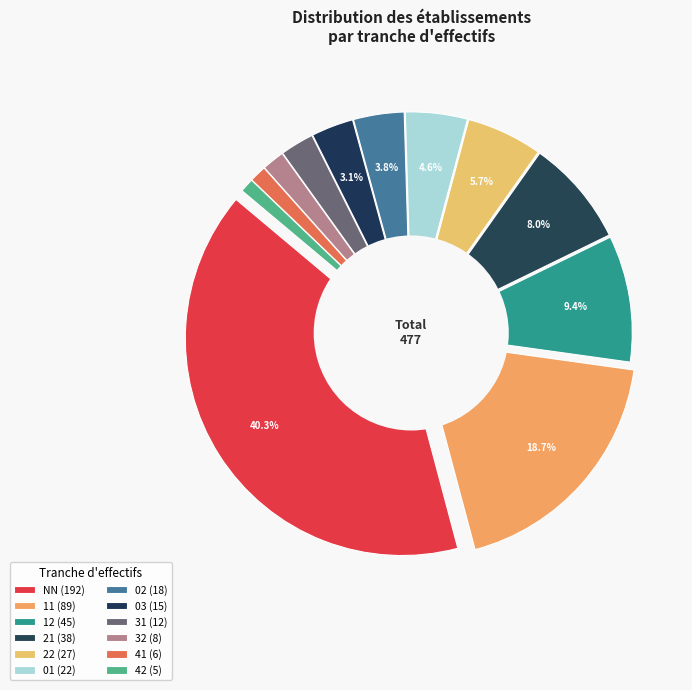

Does 31 represent more than half of the total?

No